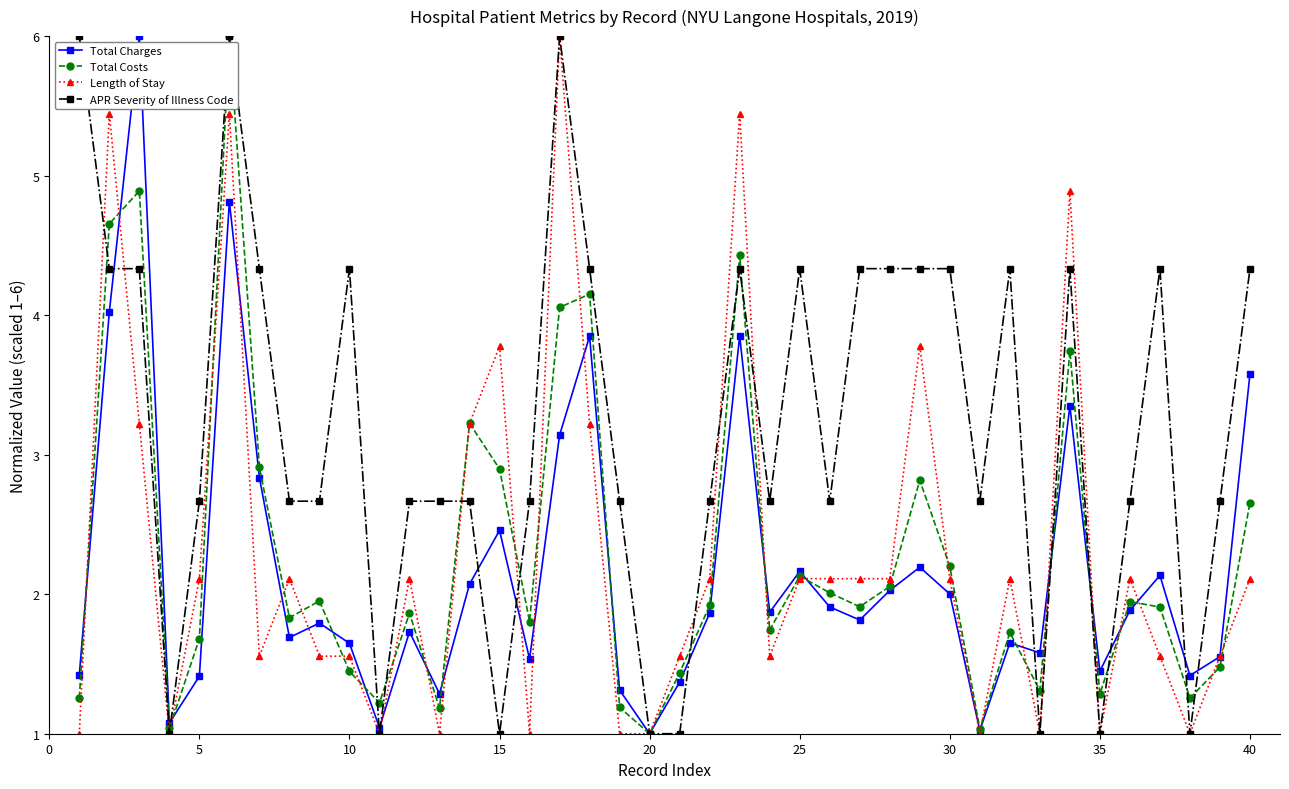

What is the difference between the maximum and minimum values in the Length of Stay series?

5.0